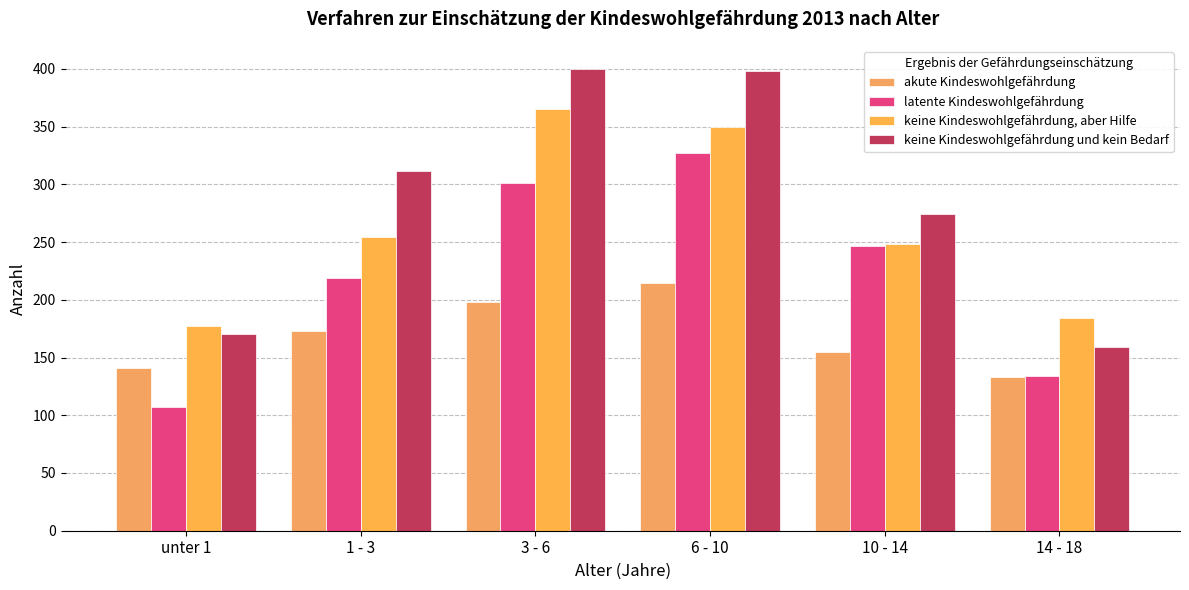

What is the difference between the maximum and minimum values in the latente Kindeswohlgefährdung series?

220